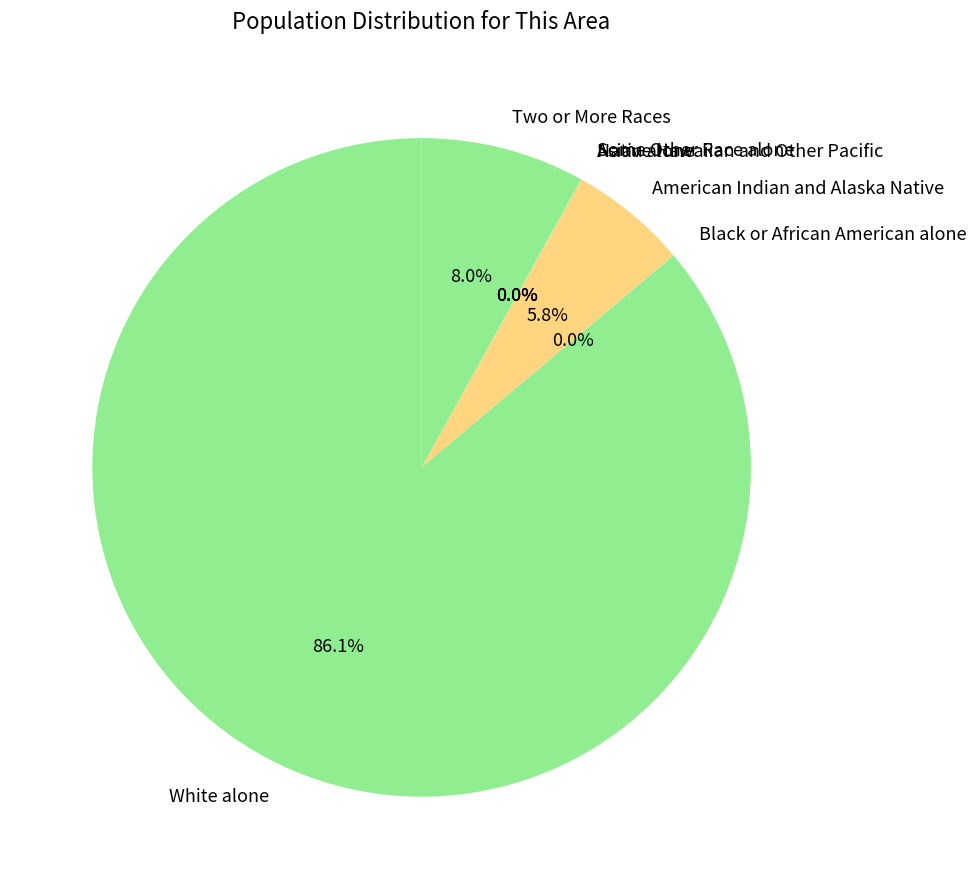

To the nearest percent, what portion does Two or More Races represent?

8%